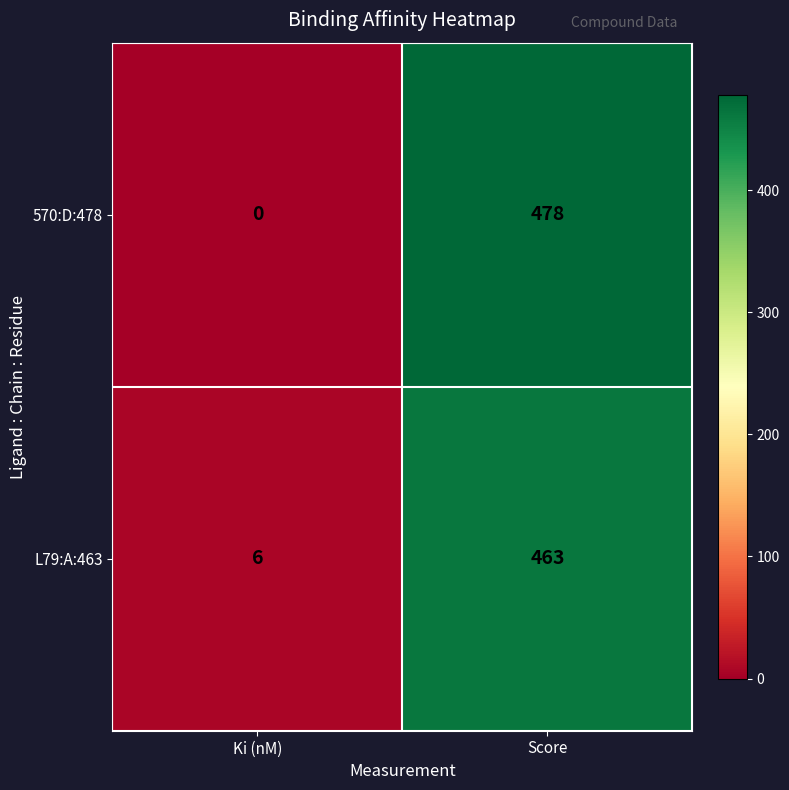

How many values in 570:D:478 are above zero?

1